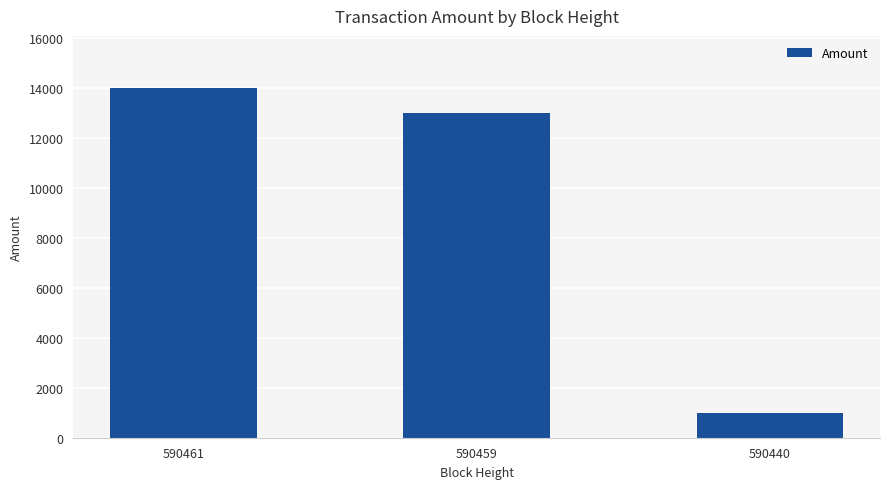

Reading left to right, what are all the values shown in this chart?

590461=13992.0	590459=13000.0	590440=993.5